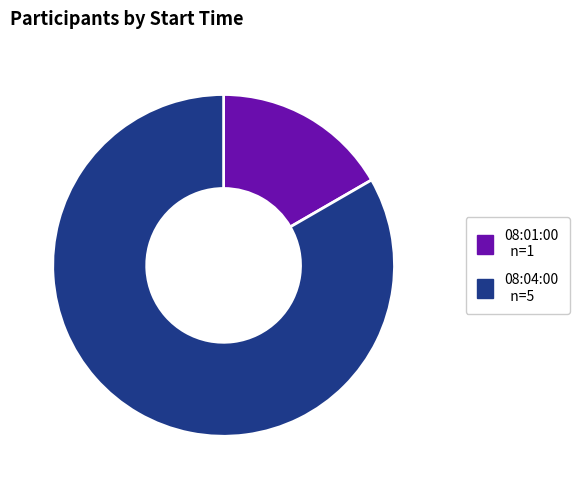

Does 08:04:00 account for over 50% of the chart?

Yes